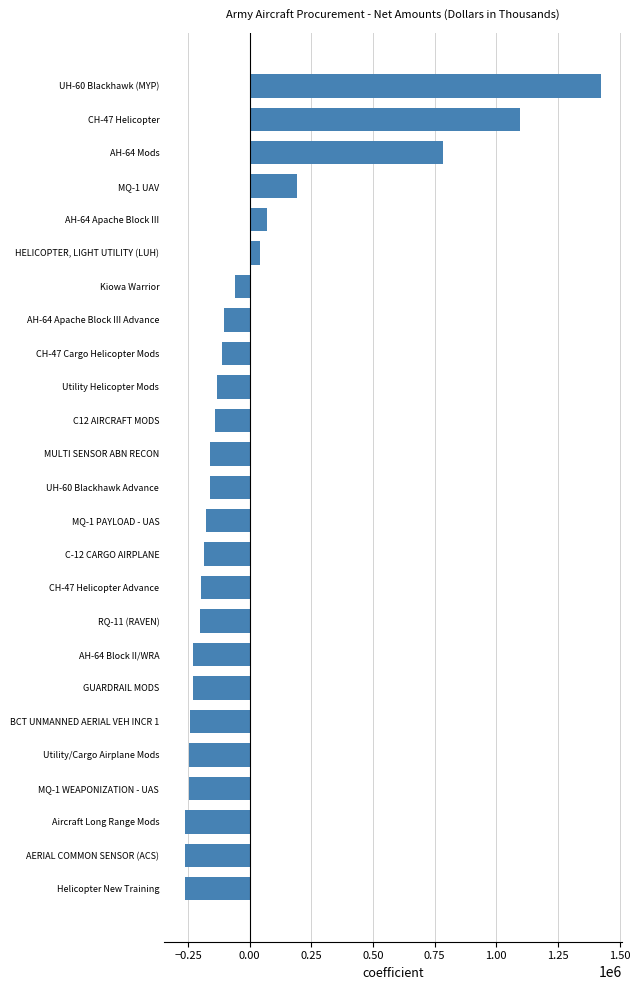

What is the change in value from Utility/Cargo Airplane Mods to CH-47 Cargo Helicopter Mods?

+132493.0